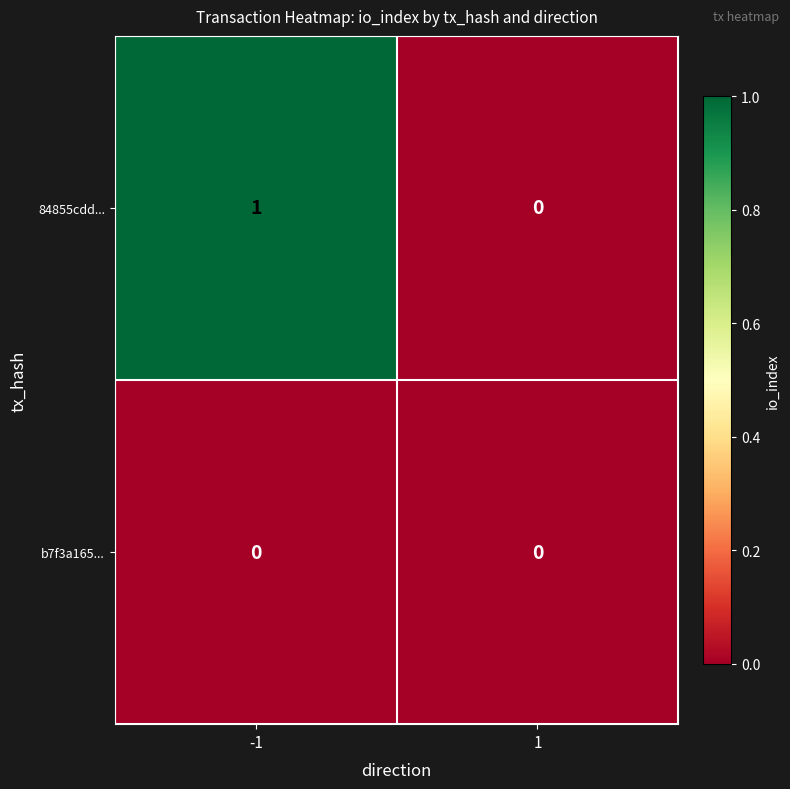

Rank the series by their average value, from lowest to highest.

b7f3a165..., 84855cdd...